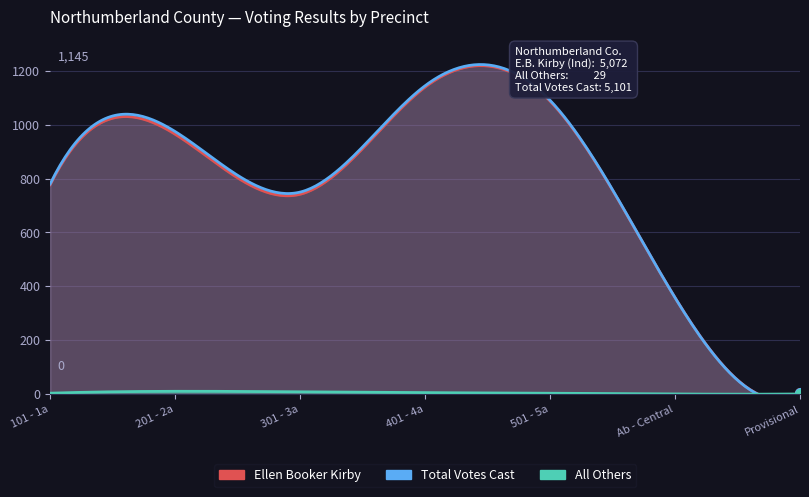

What is the difference between the maximum and minimum values in the Total Votes Cast series?

1143